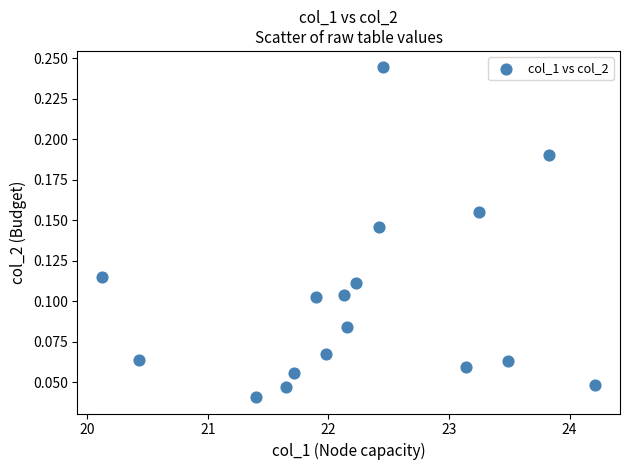

What is the range of X values (max minus min)?

4.1